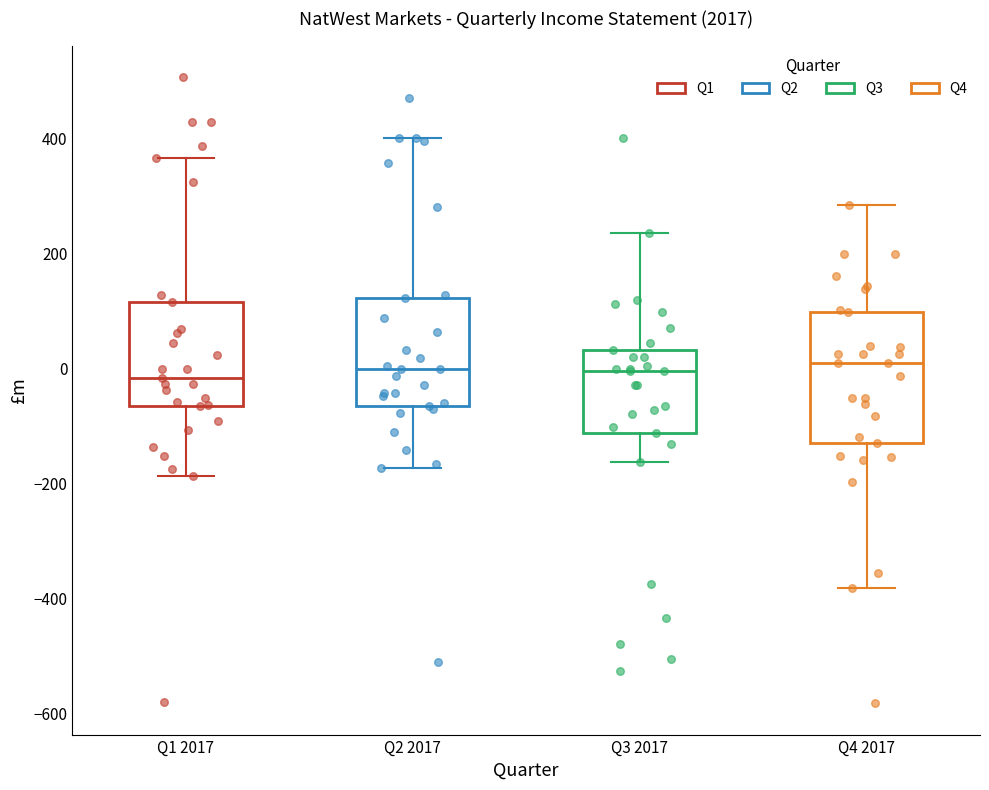

Where does the median line of the box for Q4 2017 sit on the y-axis? The values are not printed on the chart, so give them approximately, as read against the axis.

0